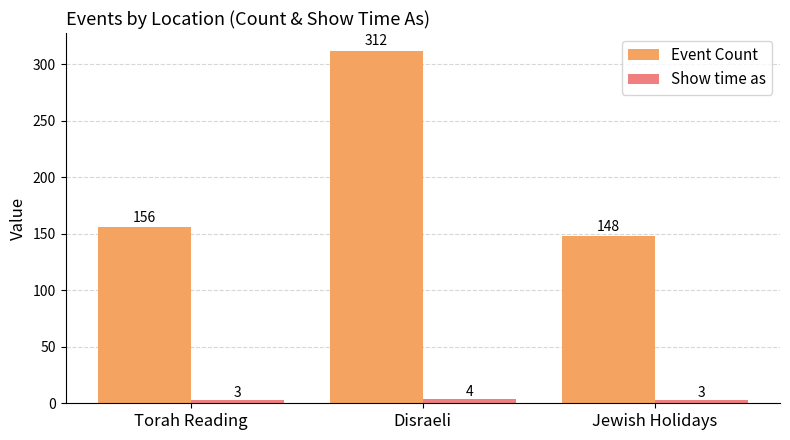

What is the spread (max minus min) of values at Torah Reading?

153